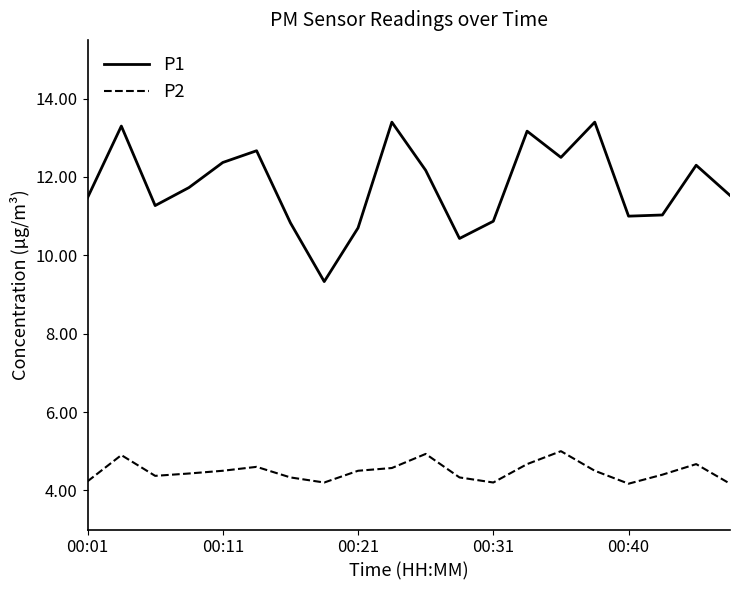

True or false: P2 and P1 cross at least once.

False